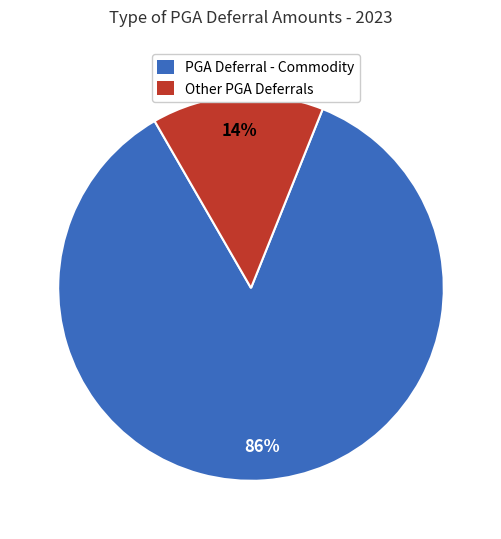

Does any single category account for the majority?

Yes